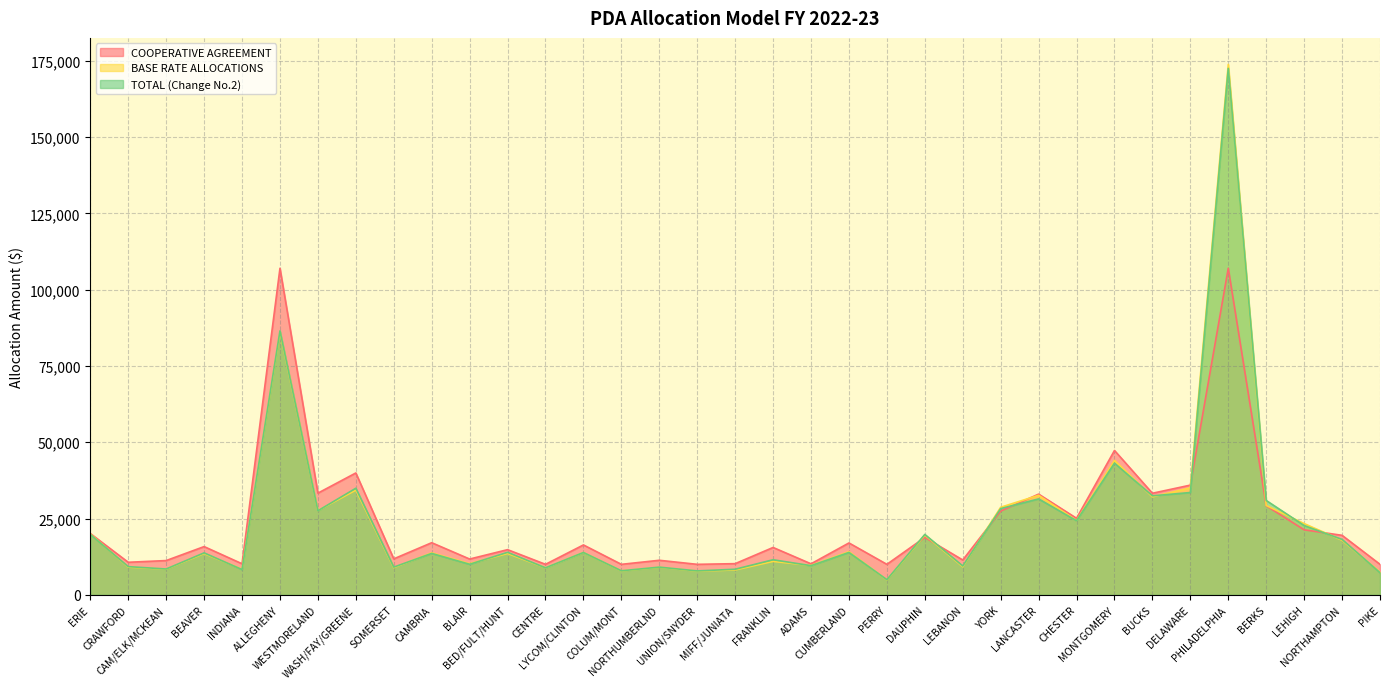

What is the value of the BASE RATE ALLOCATIONS point at the 31st from the left?

173805